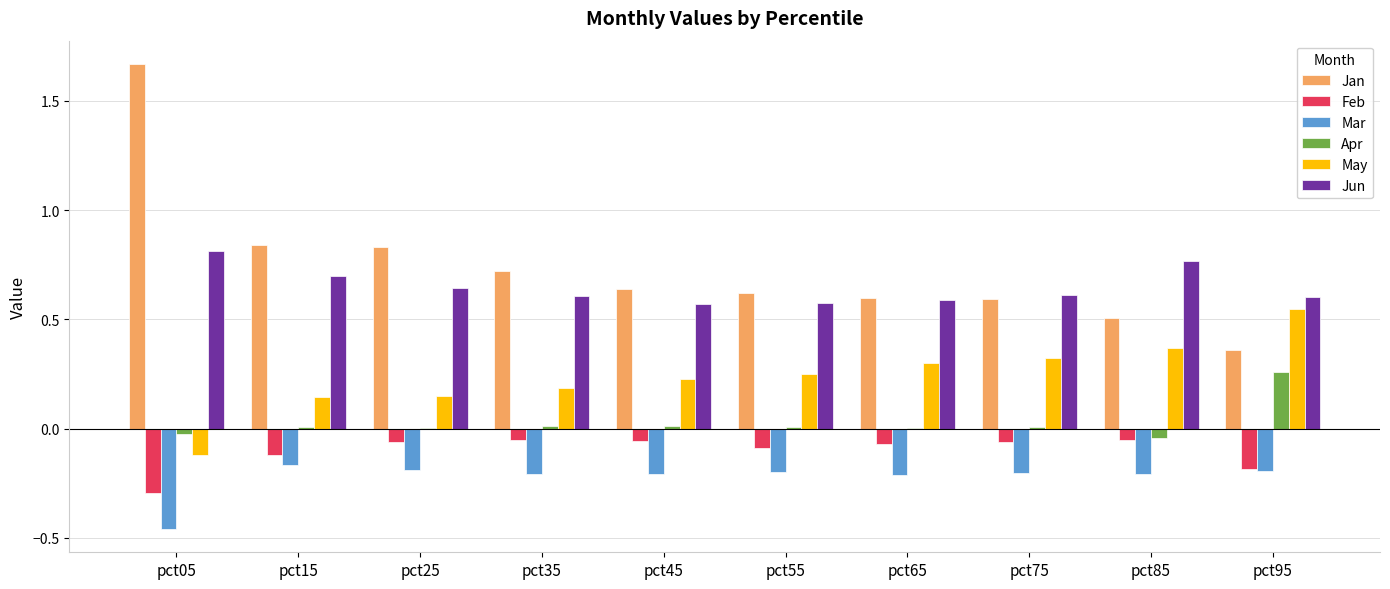

What is the sum of all May values?

2.4